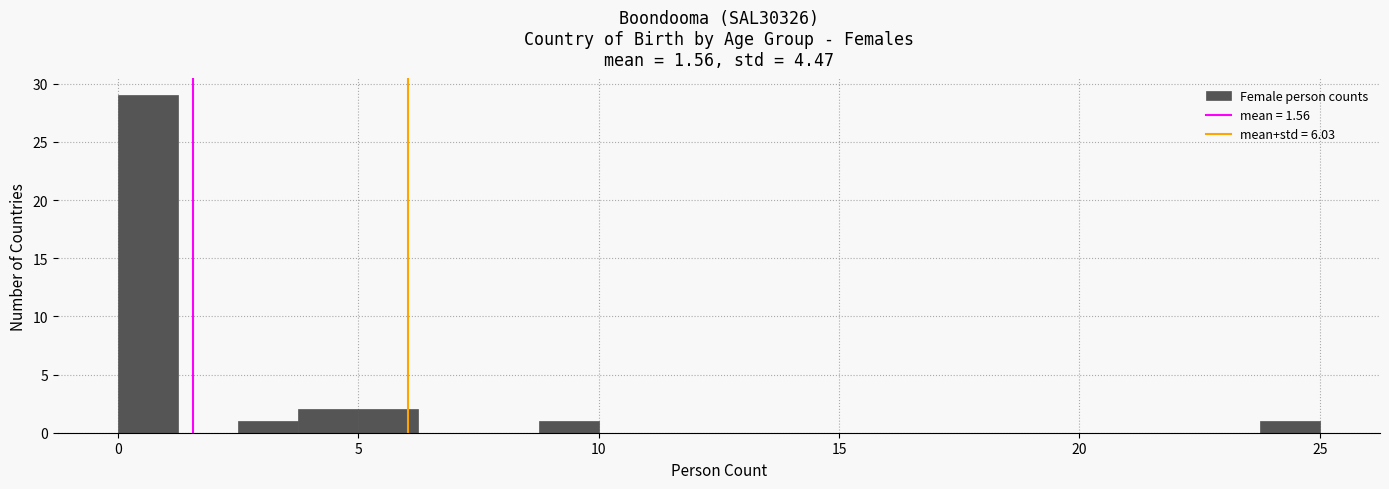

Around what value on the x-axis is the tallest bar? Give the approximate position of its centre, as read against the axis.

0.5